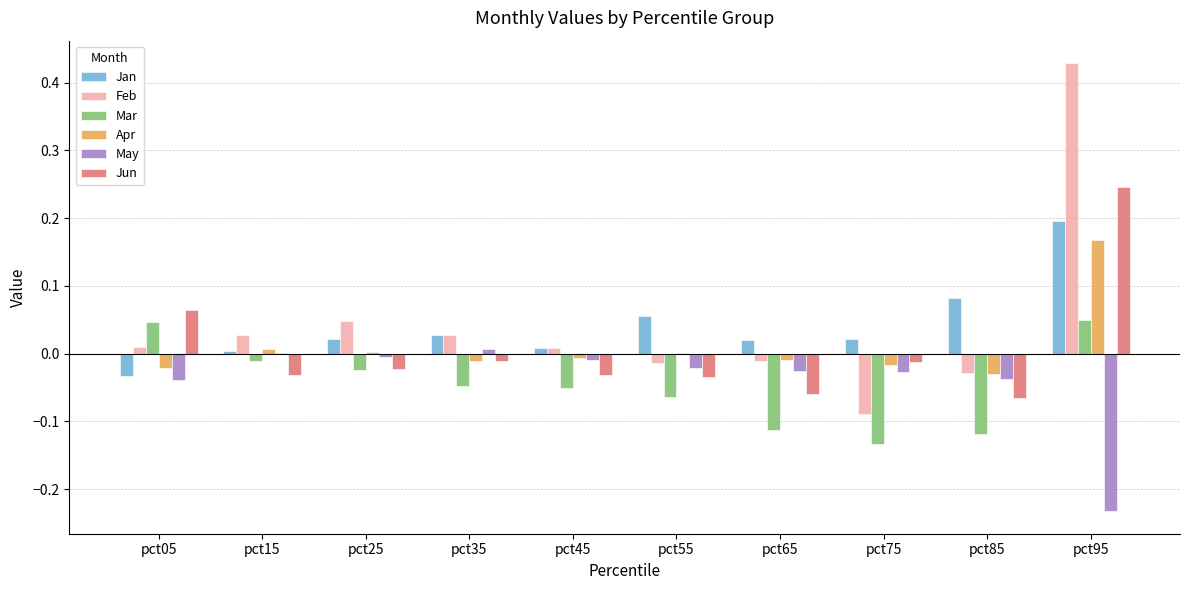

Which category has the highest value across all series?

pct95